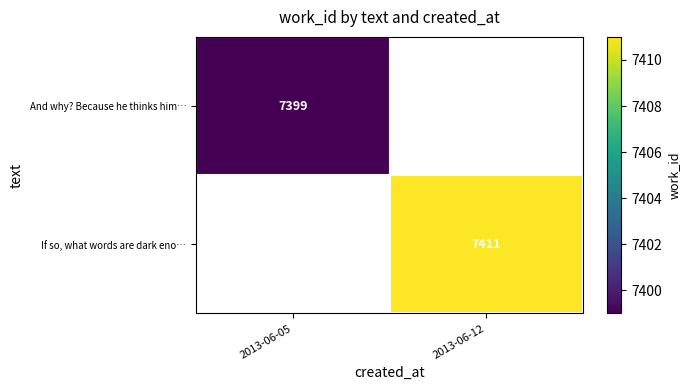

Is it true that If so, what words are dark eno… equals 11036 at 2013-06-12?

False